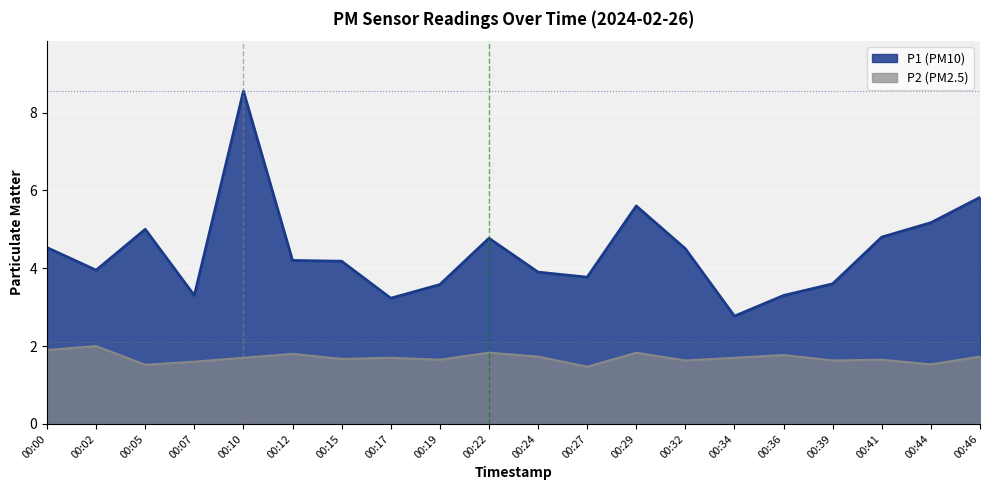

Between 00:19 and 00:22, which series saw the biggest shift?

P1